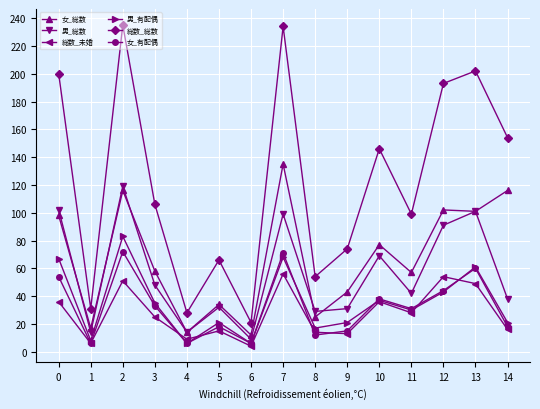

How many distinct data groups are displayed?

6